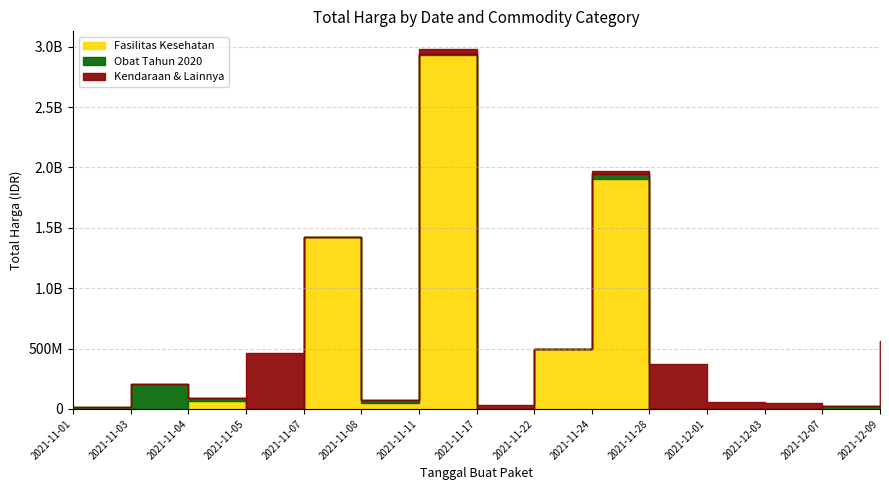

What is the label of the 1st point from the right?

2021-12-09